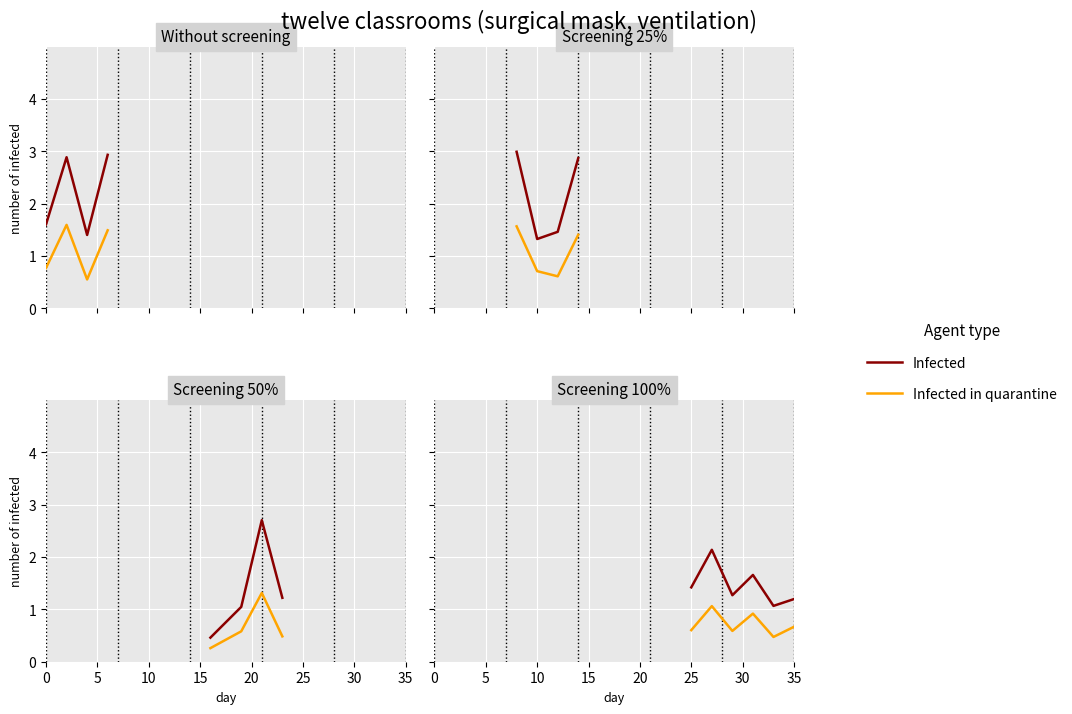

Is it true that Infected in quarantine equals 0.9 at 15?

True